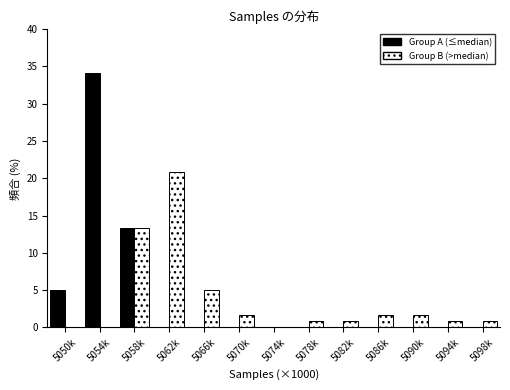

Reading left to right, list all the values displayed in this chart.

Group A (≤median): 5050k=5.0	5054k=34.2	5058k=13.3	5062k=0.0	5066k=0.0	5070k=0.0	5074k=0.0	5078k=0.0	5082k=0.0	5086k=0.0	5090k=0.0	5094k=0.0	5098k=0.0
Group B (>median): 5050k=0.0	5054k=0.0	5058k=13.3	5062k=20.8	5066k=5.0	5070k=1.7	5074k=0.0	5078k=0.8	5082k=0.8	5086k=1.7	5090k=1.7	5094k=0.8	5098k=0.8